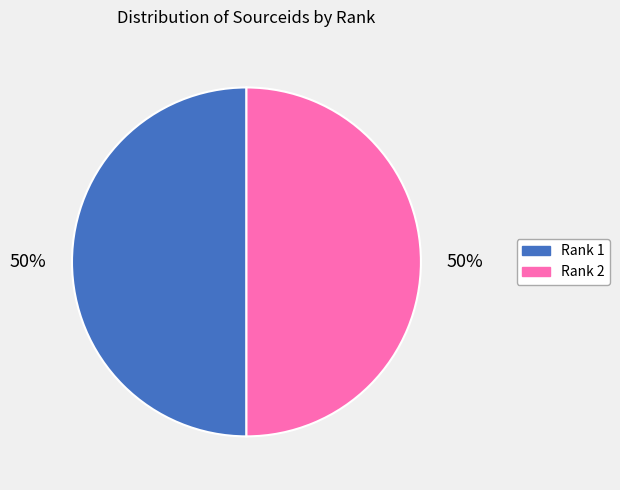

To the nearest percent, what is the average slice percentage?

50%